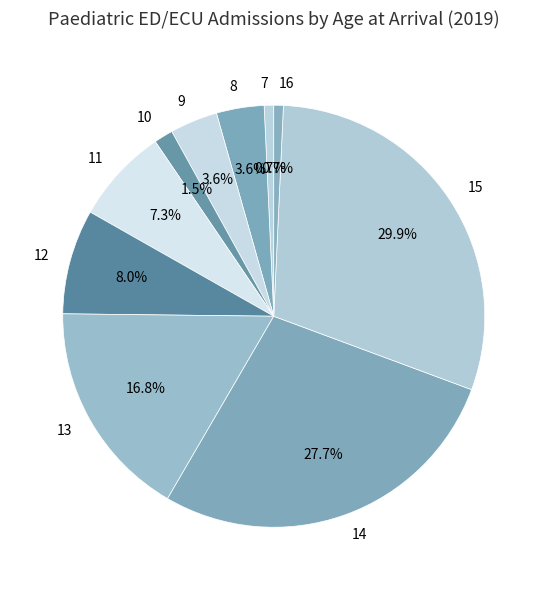

Is 14 the majority of the pie?

No